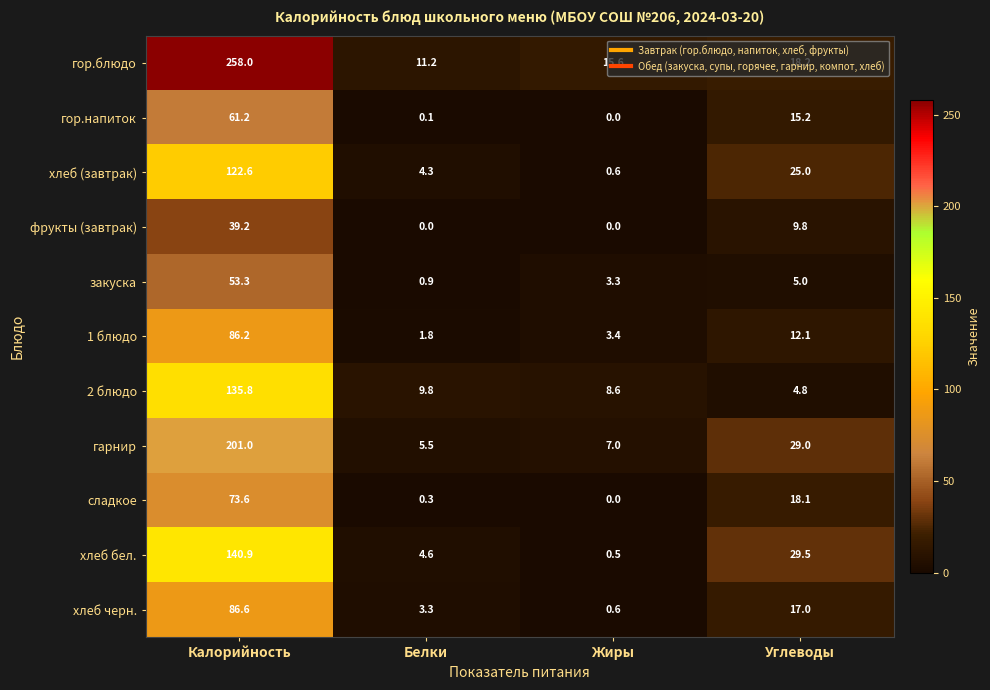

At which category is the sum across all series the highest?

Калорийность